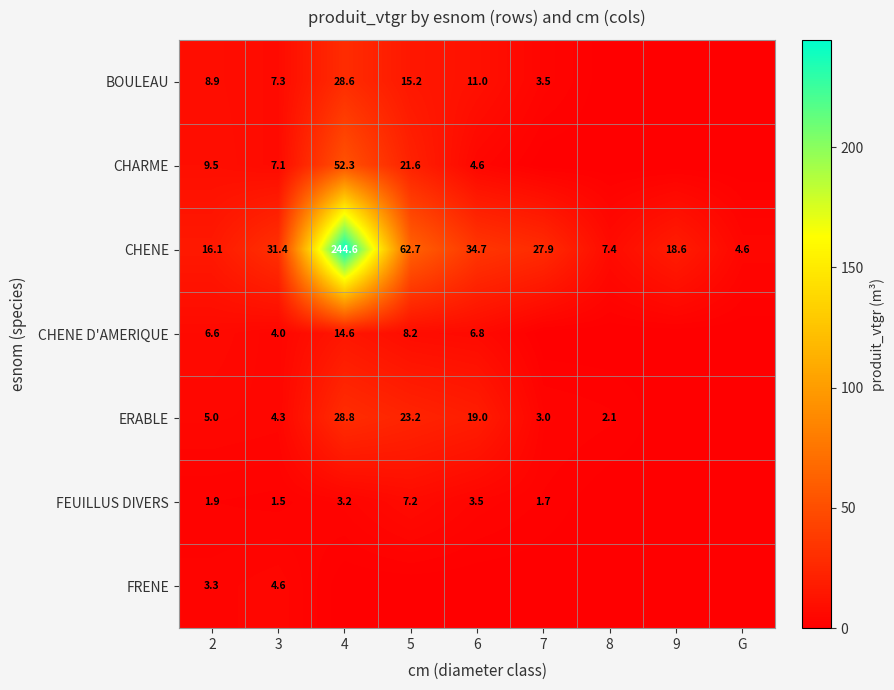

What is the difference between the BOULEAU values at 5 and 3?

7.9